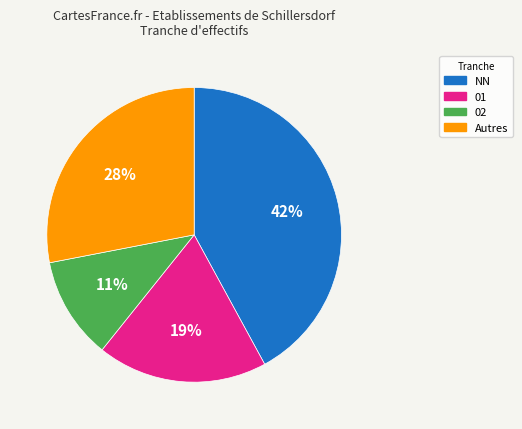

Rank the categories by value from highest to lowest.

NN, Autres, 01, 02